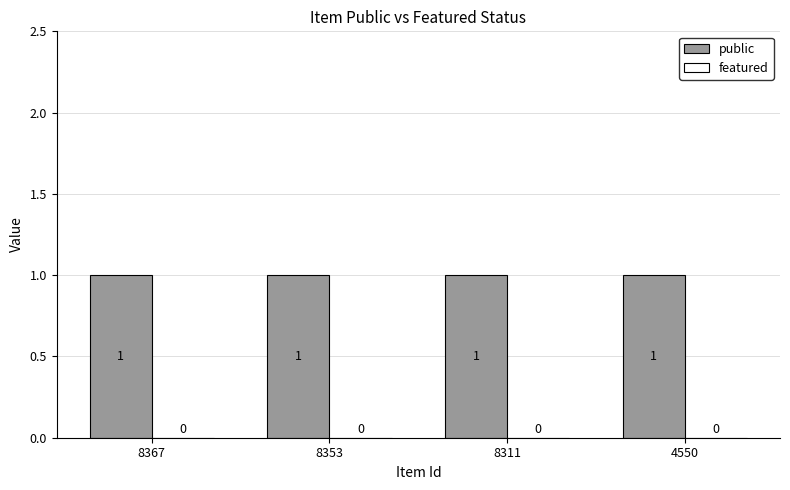

At which label is public closest to 1?

8367